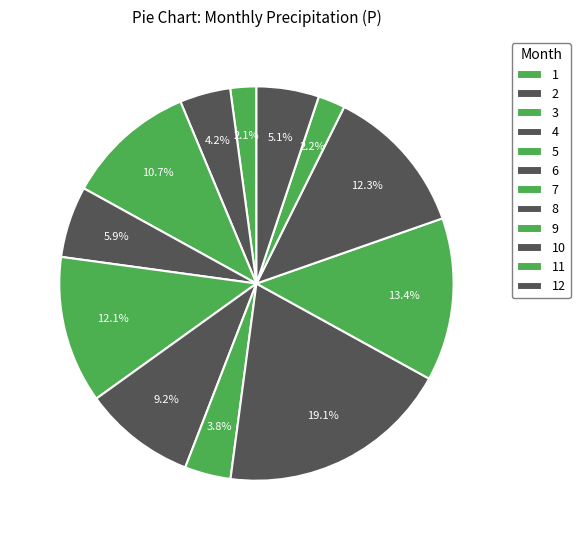

How many slices are in this pie chart?

12